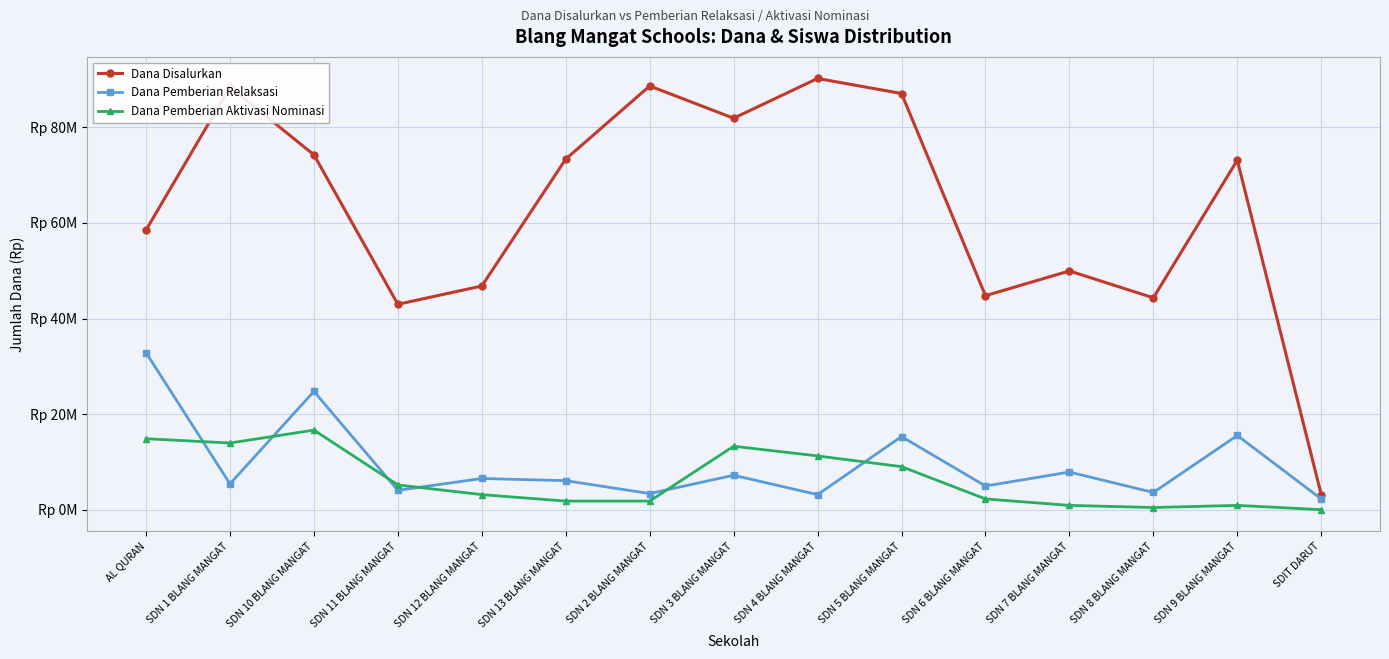

Does the chart have visible grid lines?

Yes